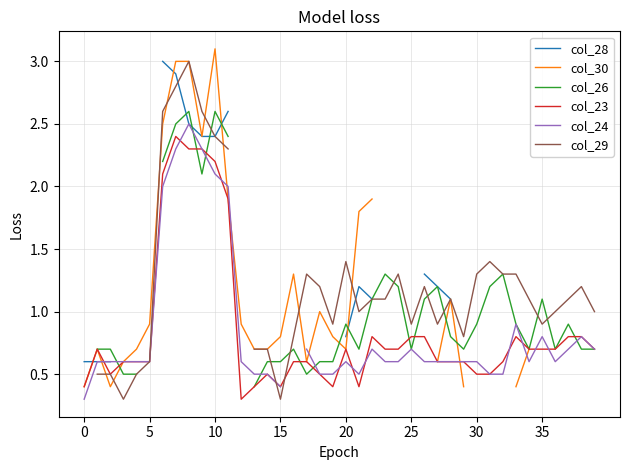

What is the lowest value of the col_23 series?

0.3